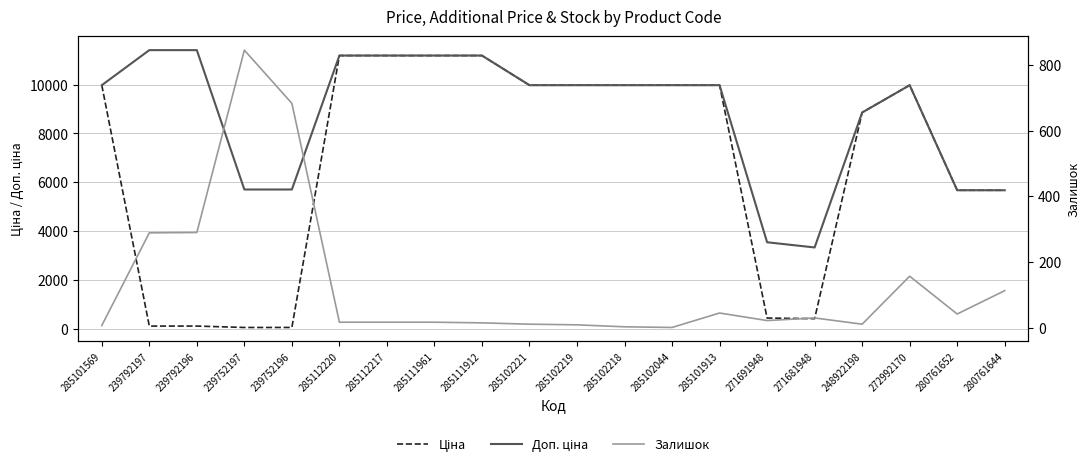

At how many categories does at least one series exceed 4485?

18